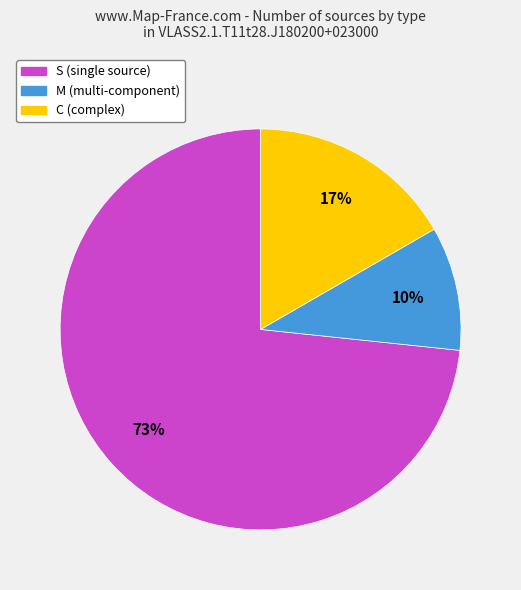

Is it true that S is 73% of the pie?

True